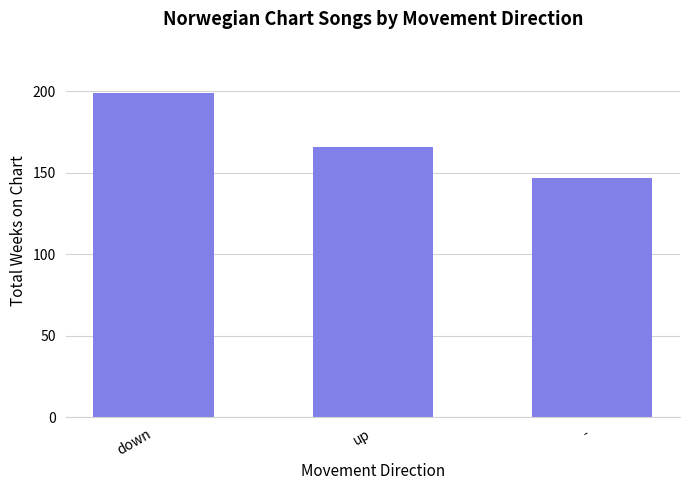

What is the value of the 1st bar from the left?

199